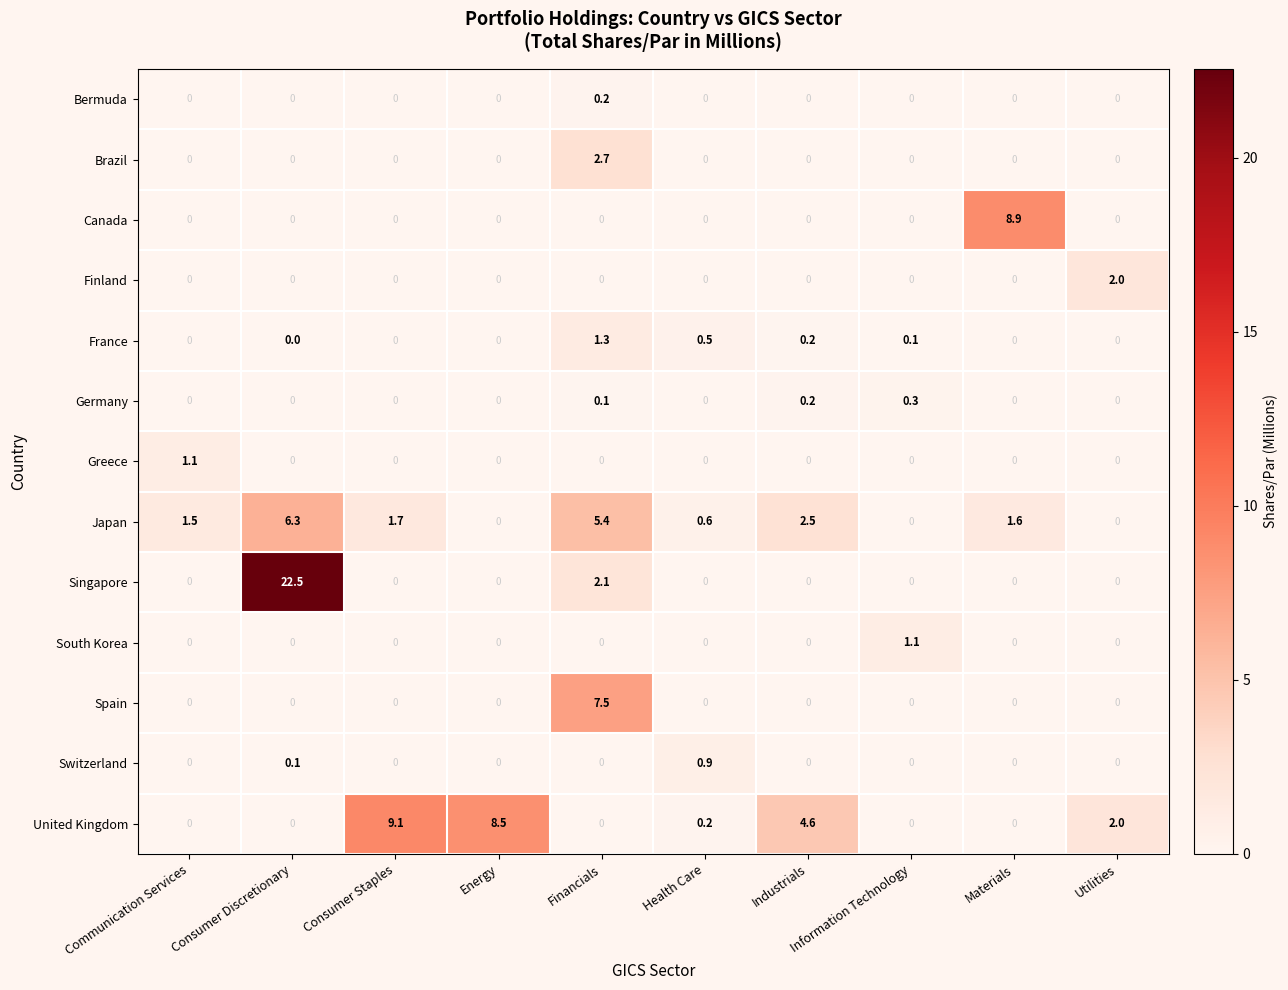

What is the sum of all United Kingdom values?

24.4